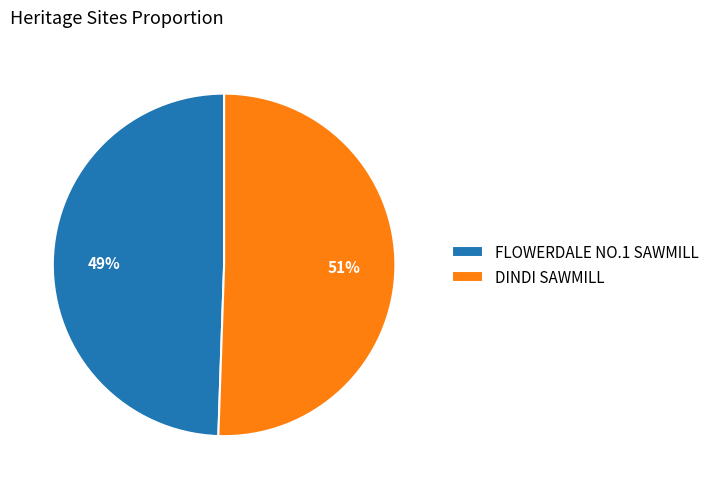

To the nearest percent, what portion does DINDI SAWMILL represent?

51%